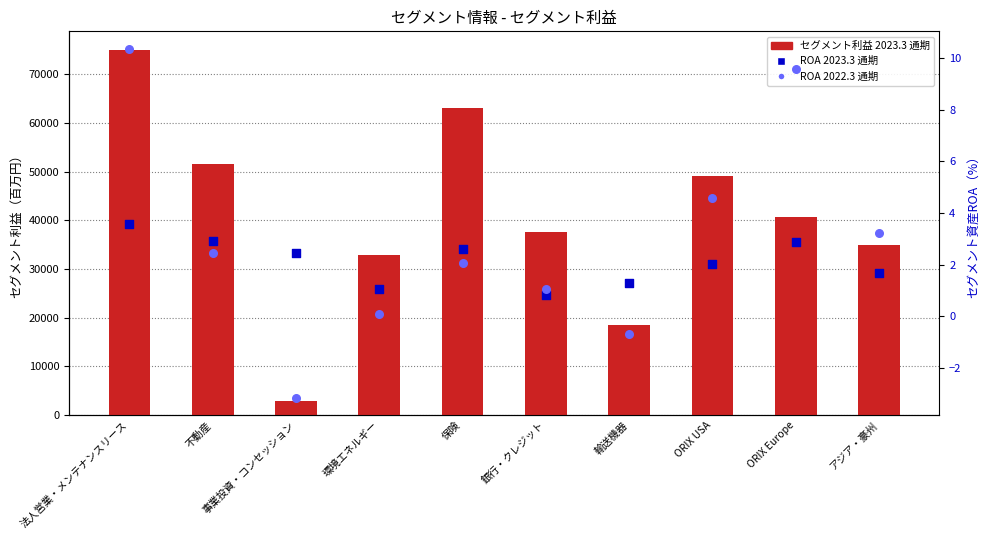

Which series contains the lowest Y value?

ROA 2022.3 通期